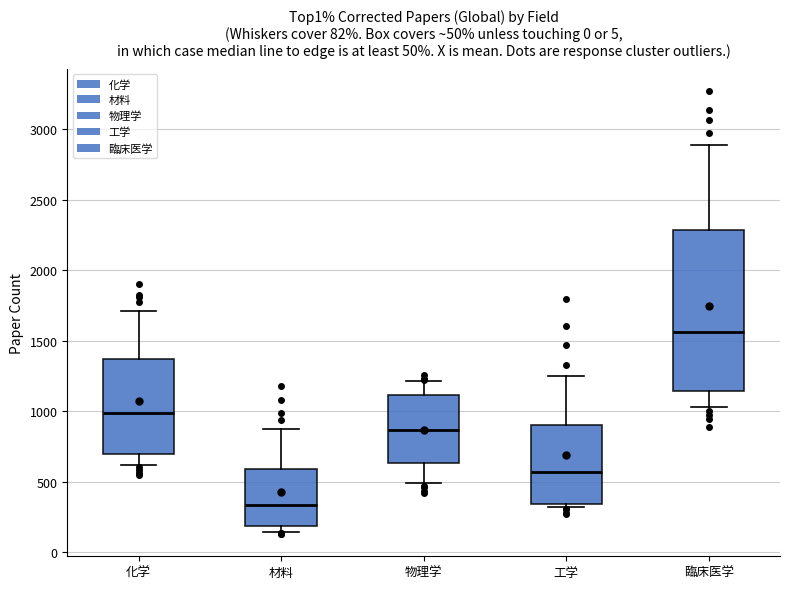

Which box is the tallest, from its lower edge to its upper edge?

臨床医学